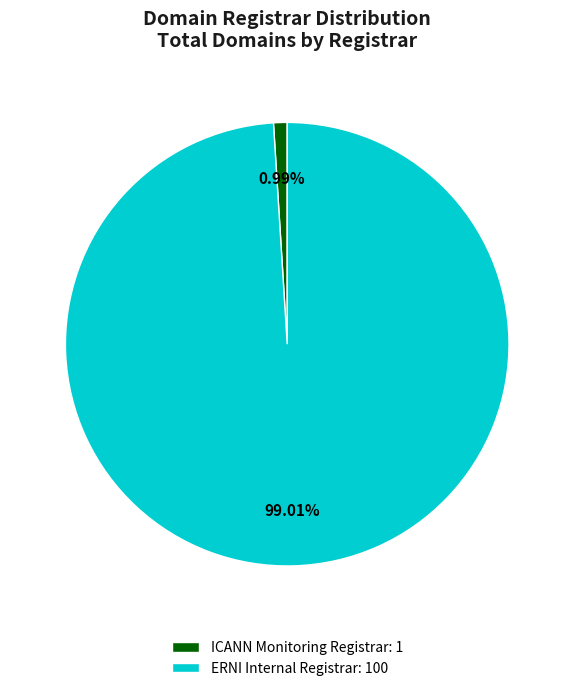

What is the largest slice in the pie chart?

ERNI Internal Registrar